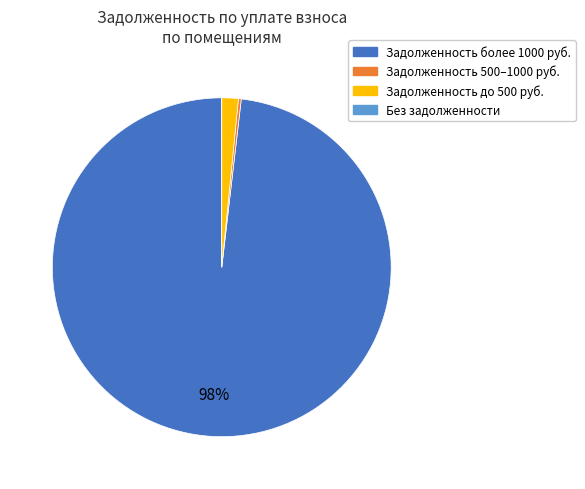

Does any single category account for the majority?

Yes